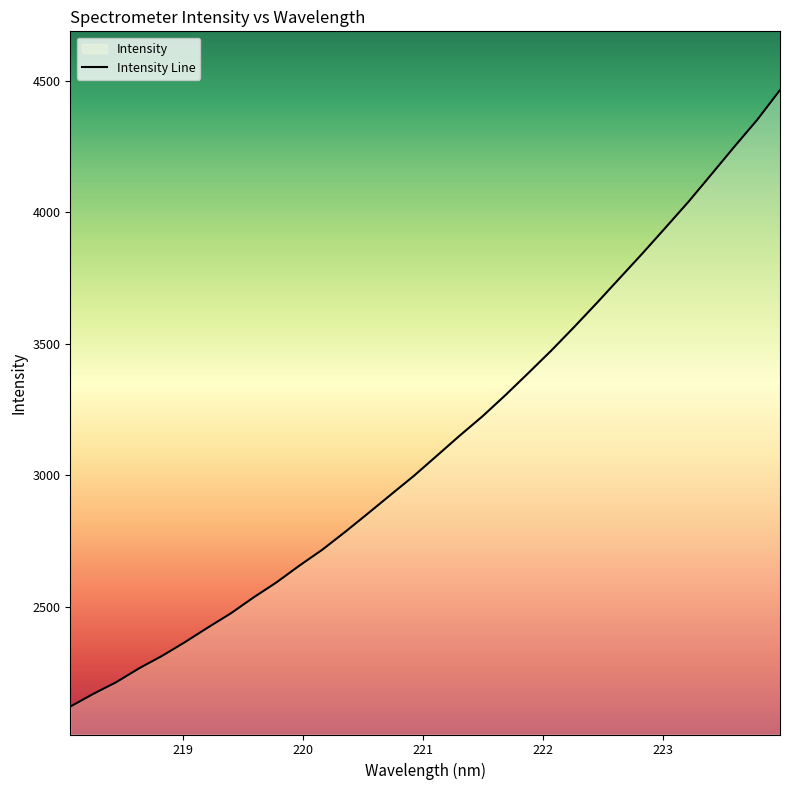

How many lines are shown in the chart?

1